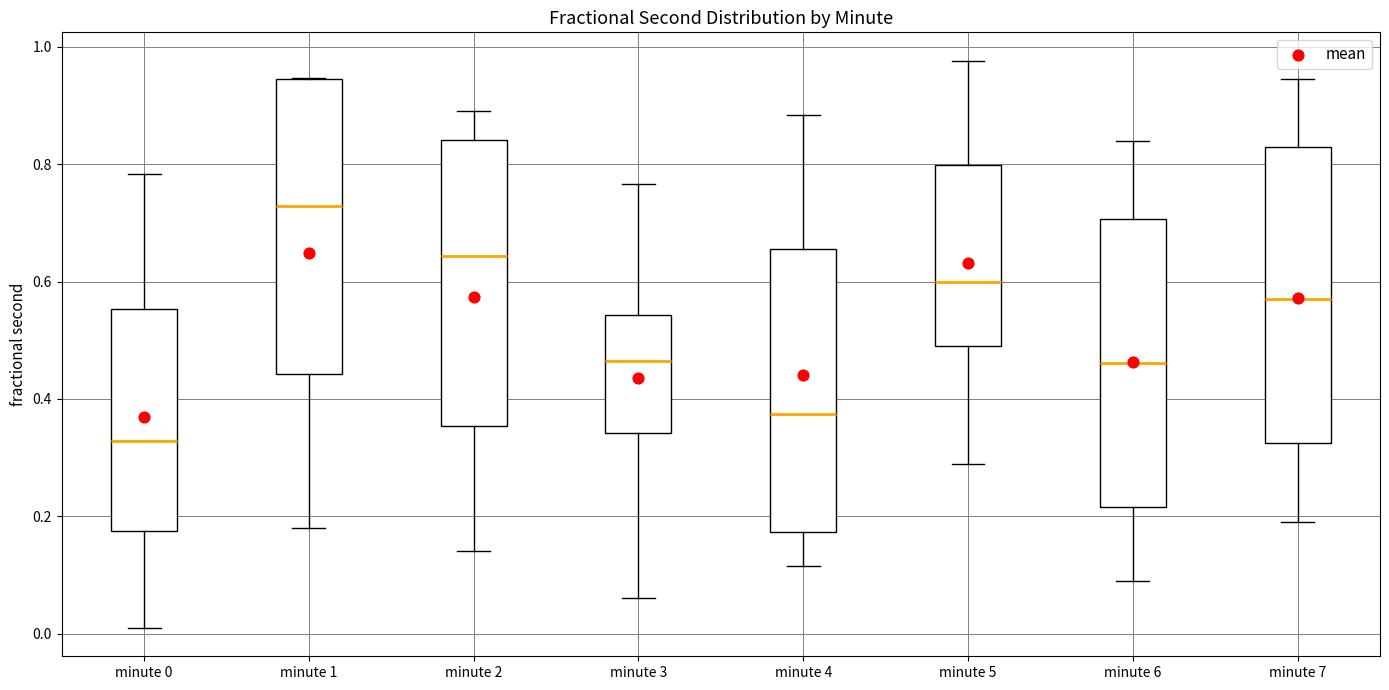

Reading left to right, transcribe this box plot: for each box, give where its median line is, the range the box spans, and where its two whiskers end, as read against the y-axis. The values are not printed on the chart, so give them approximately, as read against the axis.

minute 0: median 0.32, box 0.18 to 0.56, whiskers 0.02 to 0.78
minute 1: median 0.72, box 0.44 to 0.94, whiskers 0.18 to 0.94
minute 2: median 0.64, box 0.36 to 0.84, whiskers 0.14 to 0.88
minute 3: median 0.46, box 0.34 to 0.54, whiskers 0.06 to 0.76
minute 4: median 0.38, box 0.18 to 0.66, whiskers 0.12 to 0.88
minute 5: median 0.60, box 0.50 to 0.80, whiskers 0.28 to 0.98
minute 6: median 0.46, box 0.22 to 0.70, whiskers 0.10 to 0.84
minute 7: median 0.58, box 0.32 to 0.82, whiskers 0.20 to 0.94